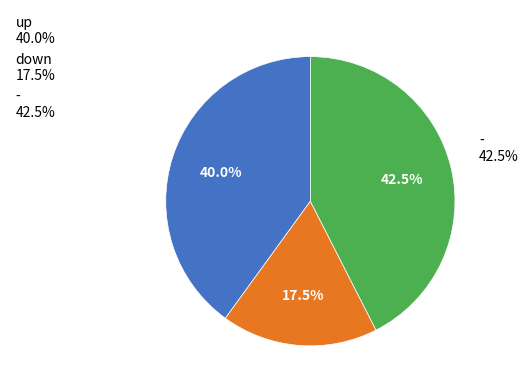

True or false: up accounts for 47% of the total.

False